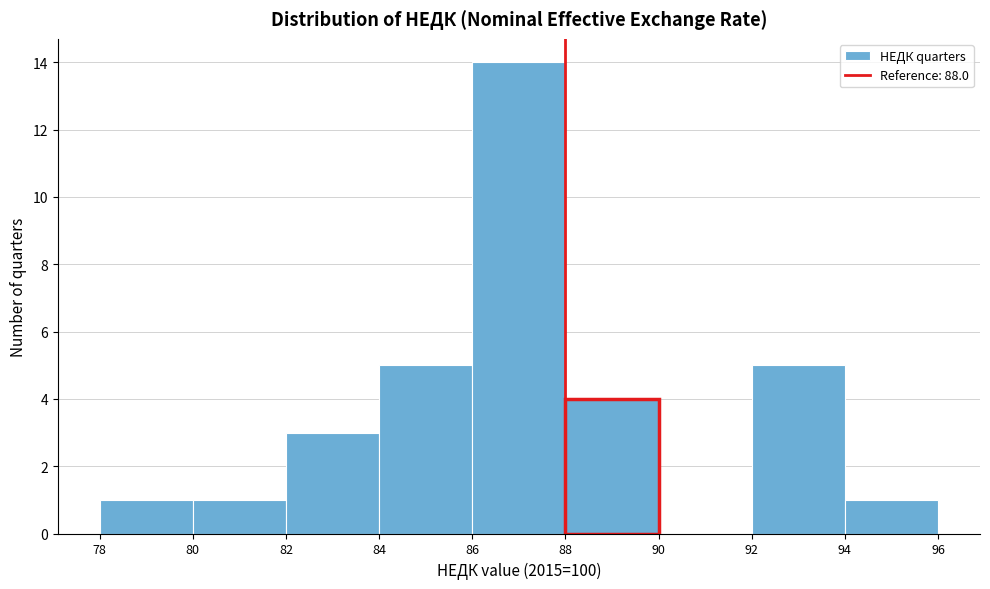

Over which range of the x-axis is the bar tallest?

86 to 88